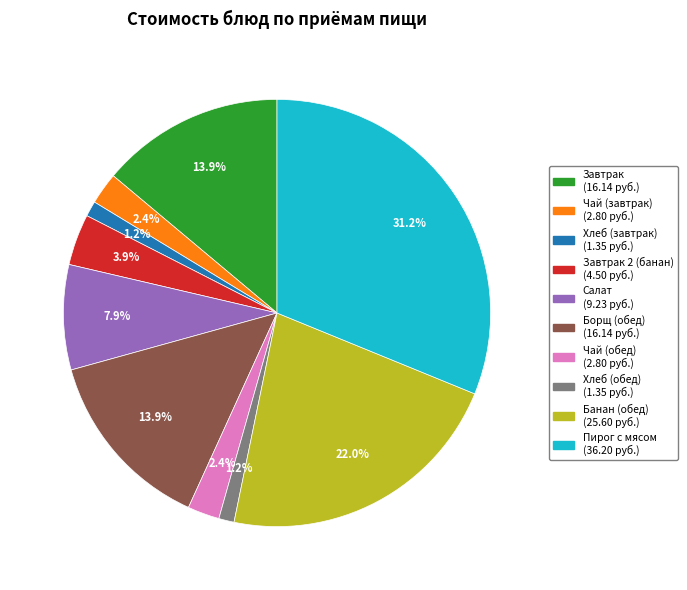

Is there any slice that represents more than half of the pie?

No